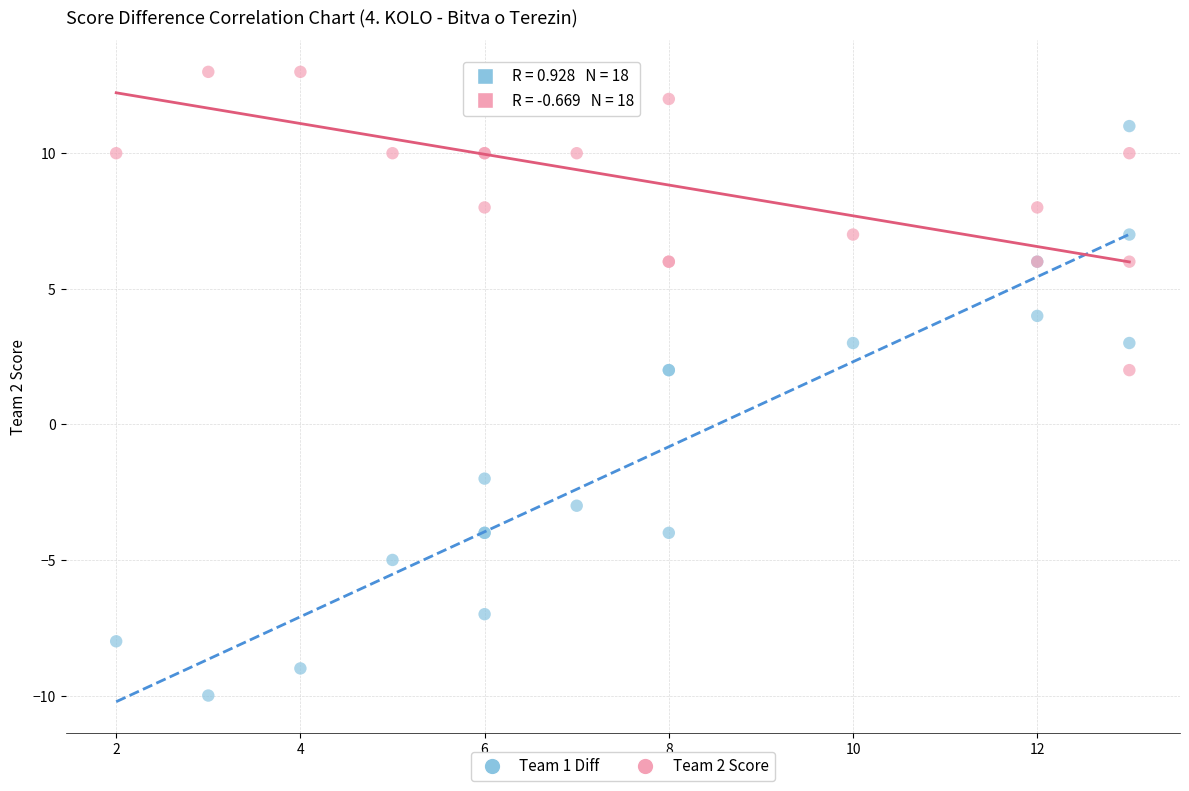

What is the X range (max minus min) for the scatter plot?

11